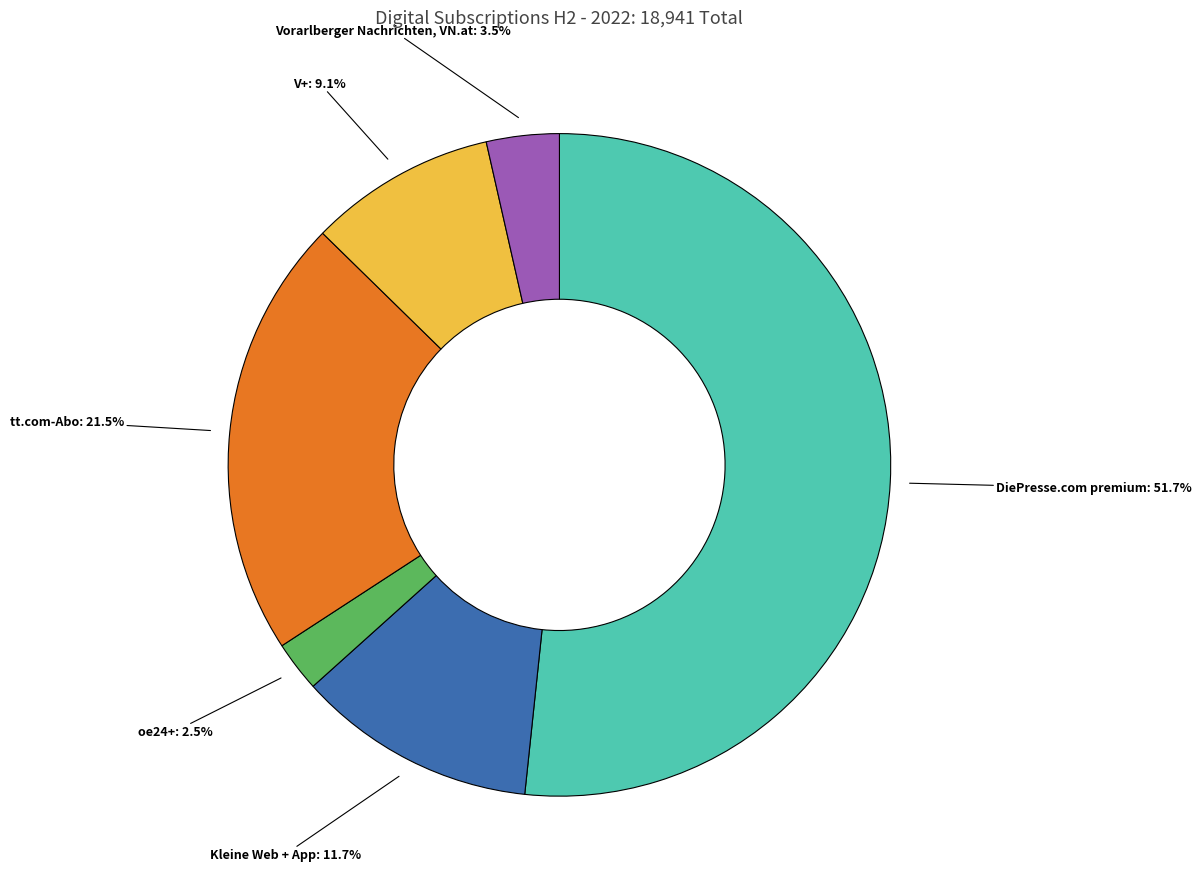

Is there a majority slice in this chart?

Yes